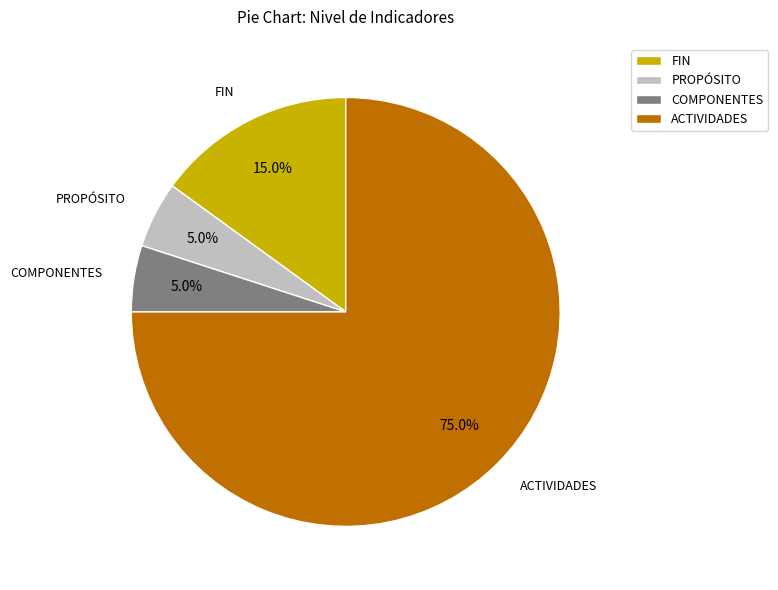

To the nearest percent, what is the average slice percentage?

25%